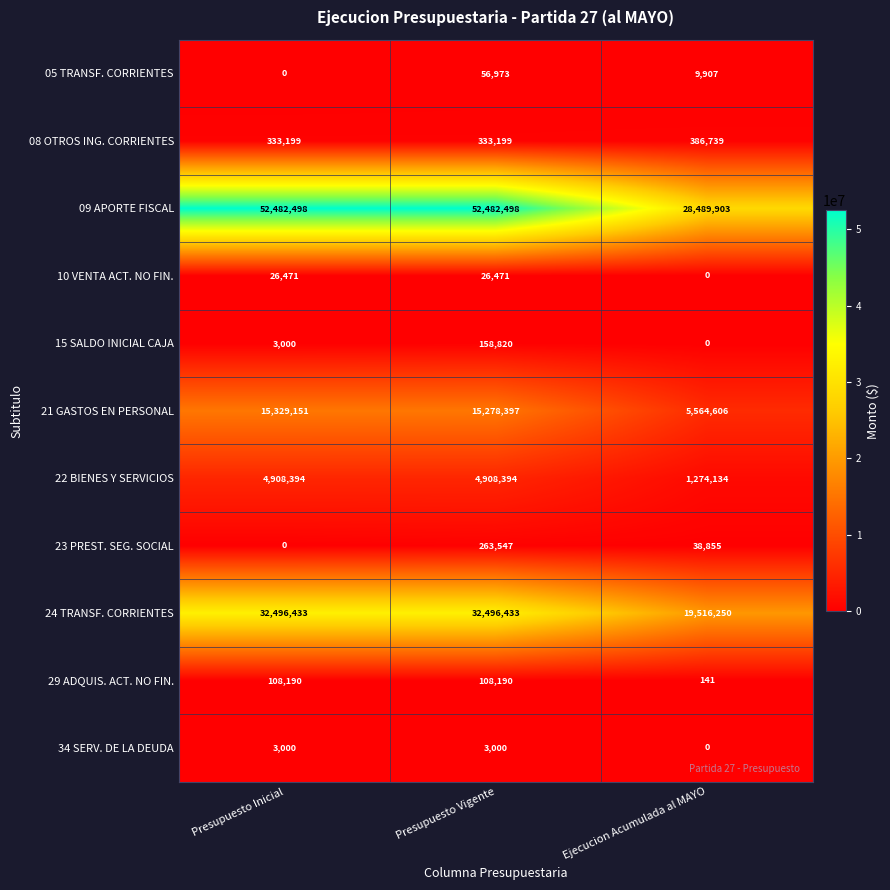

How many 08 OTROS ING. CORRIENTES values are between 333199 and 386739?

3